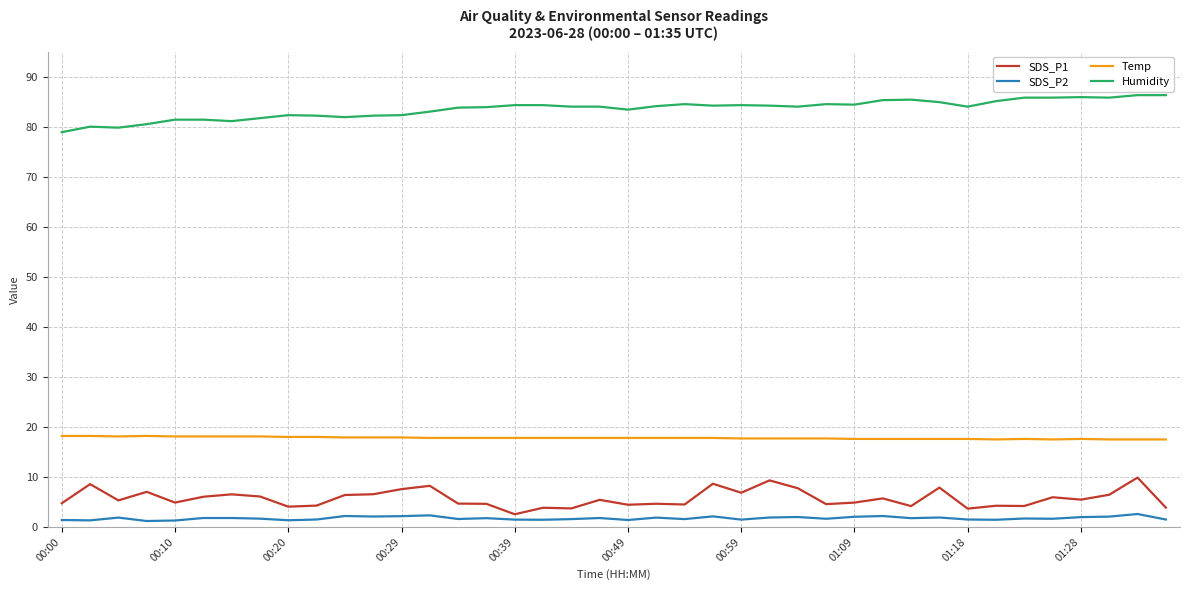

Which series has the largest total across all categories?

Humidity